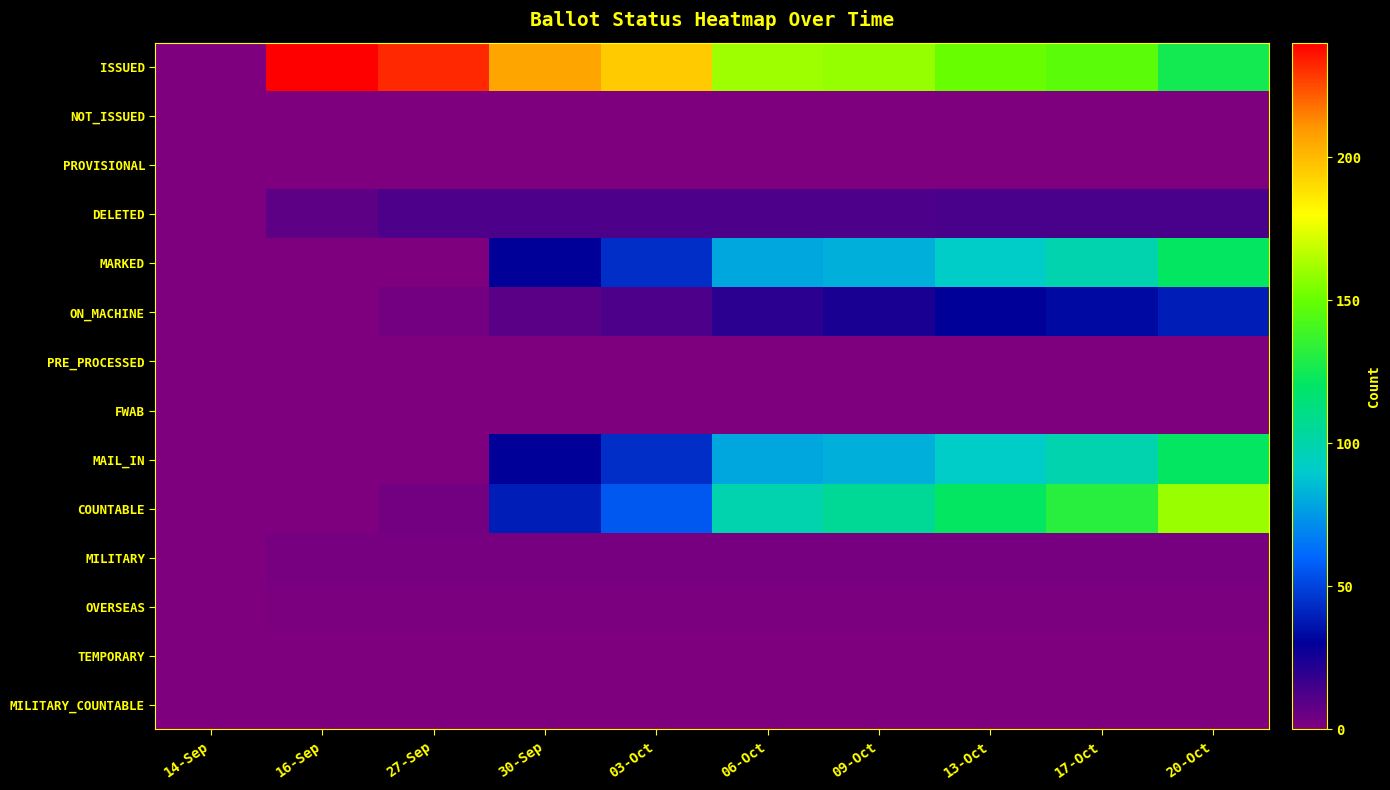

Between 03-Oct and 17-Oct, which series saw the biggest shift?

COUNTABLE